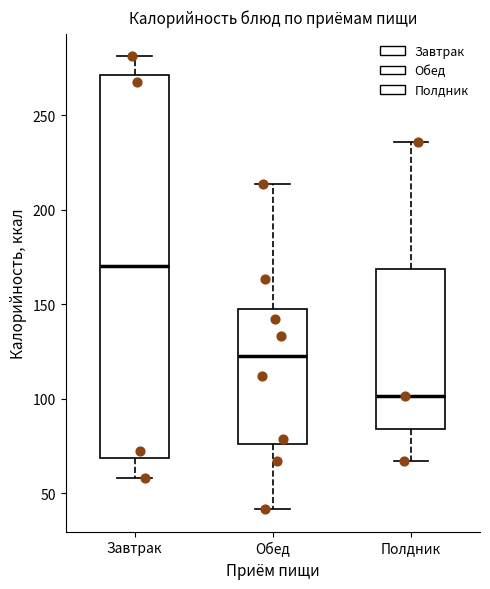

Reading left to right, read every box against the y-axis: the position of its median line, the range the box covers, and the ends of its whiskers. The values are not printed on the chart, so give them approximately, as read against the axis.

Завтрак: median 170, box 70 to 270, whiskers 60 to 280
Обед: median 125, box 75 to 145, whiskers 40 to 215
Полдник: median 100, box 85 to 170, whiskers 65 to 235